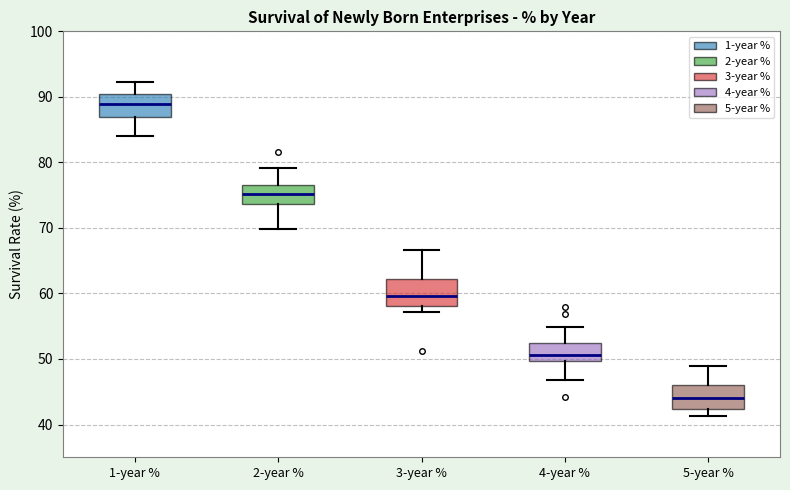

Where does the lower whisker of the box for 4-year % end on the y-axis? The values are not printed on the chart, so give them approximately, as read against the axis.

47